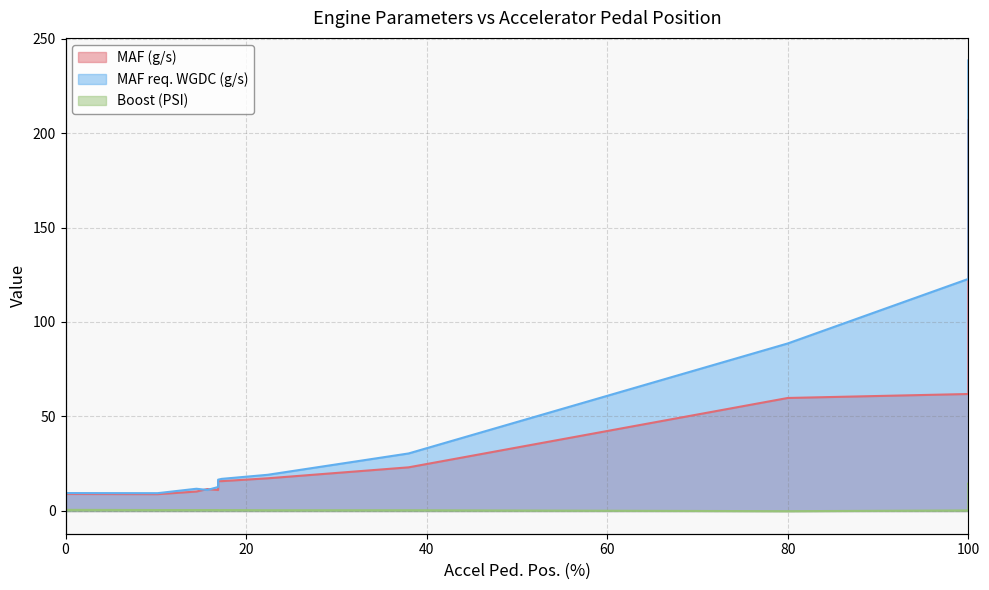

What are all the series names shown in the legend?

MAF (g/s), MAF req. WGDC (g/s), Boost (PSI)